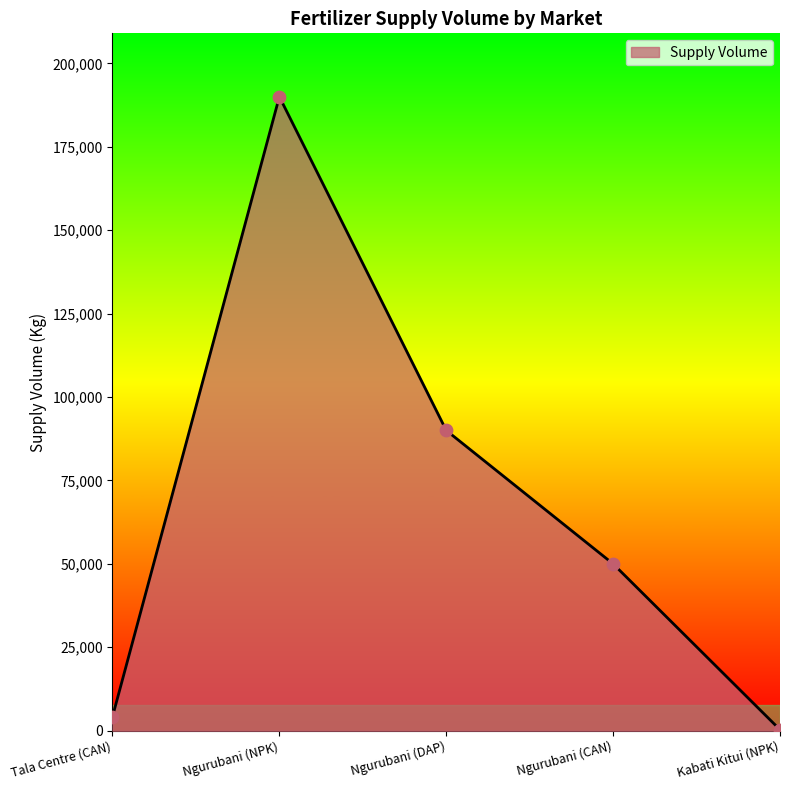

Which has a higher value, Ngurubani (CAN) or Tala Centre (CAN)?

Ngurubani (CAN)